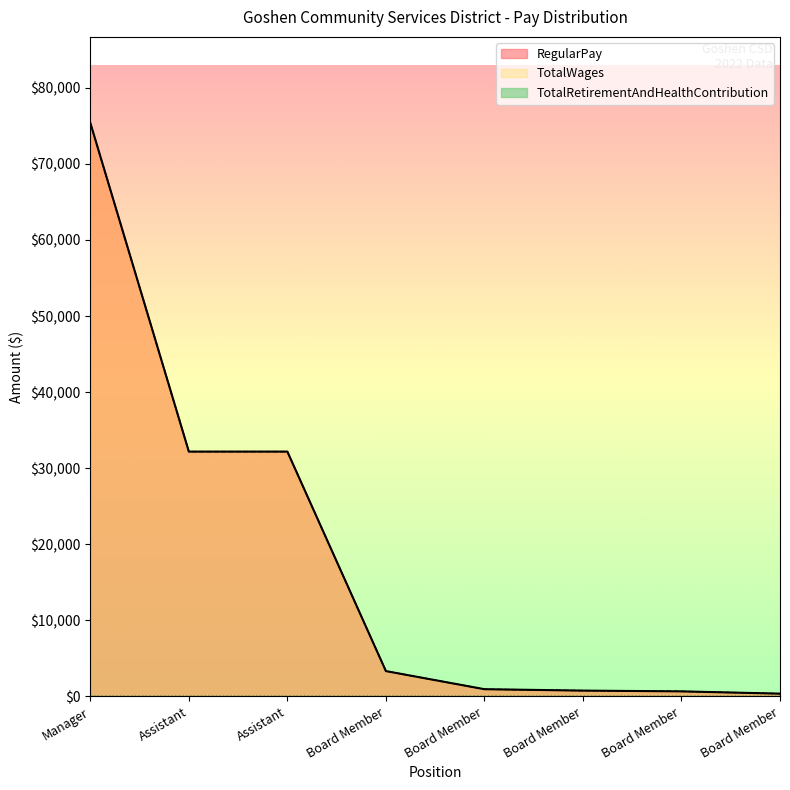

How many data points in RegularPay are above 3335?

3